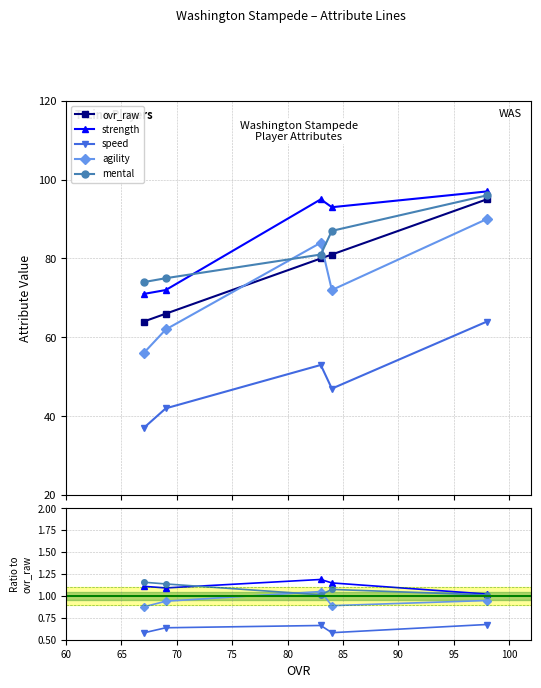

What are all the series names shown in the legend?

ovr_raw, strength, speed, agility, mental